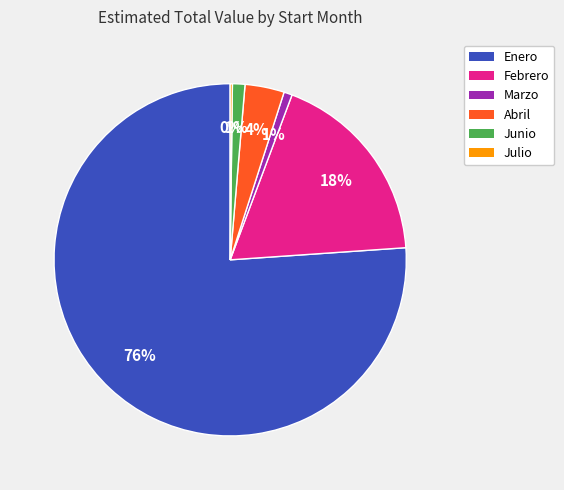

To the nearest percent, what is the average slice percentage?

17%